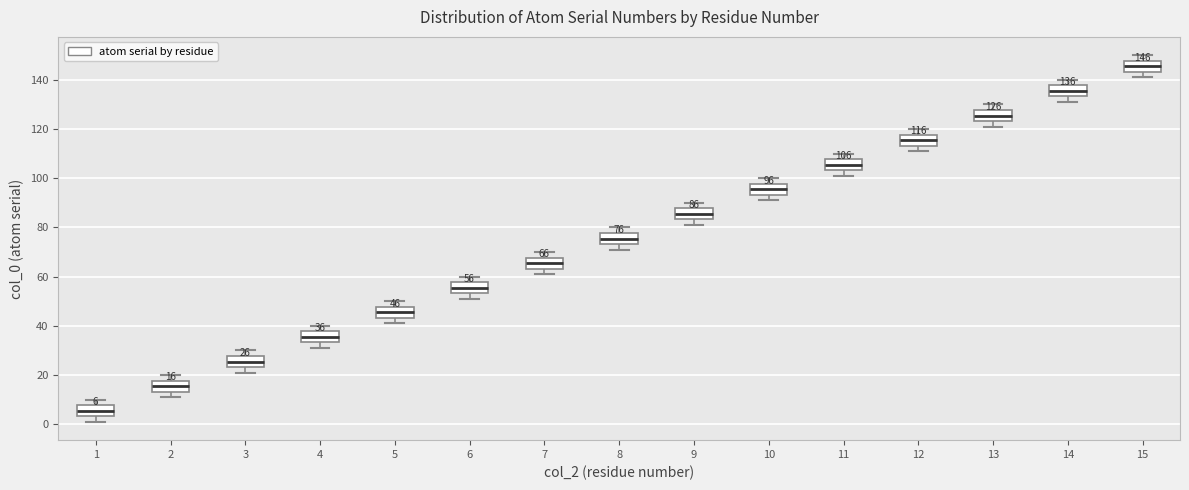

Which box has the lowest median line?

1